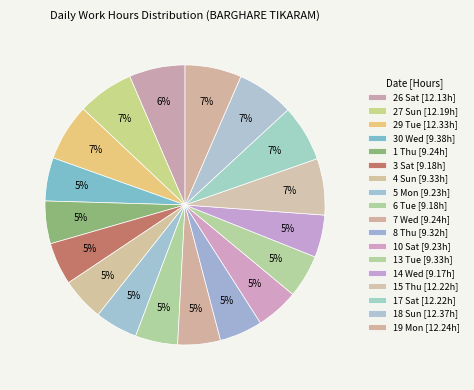

Do 10 Sat and 26 Sat together represent more than half of the pie?

No